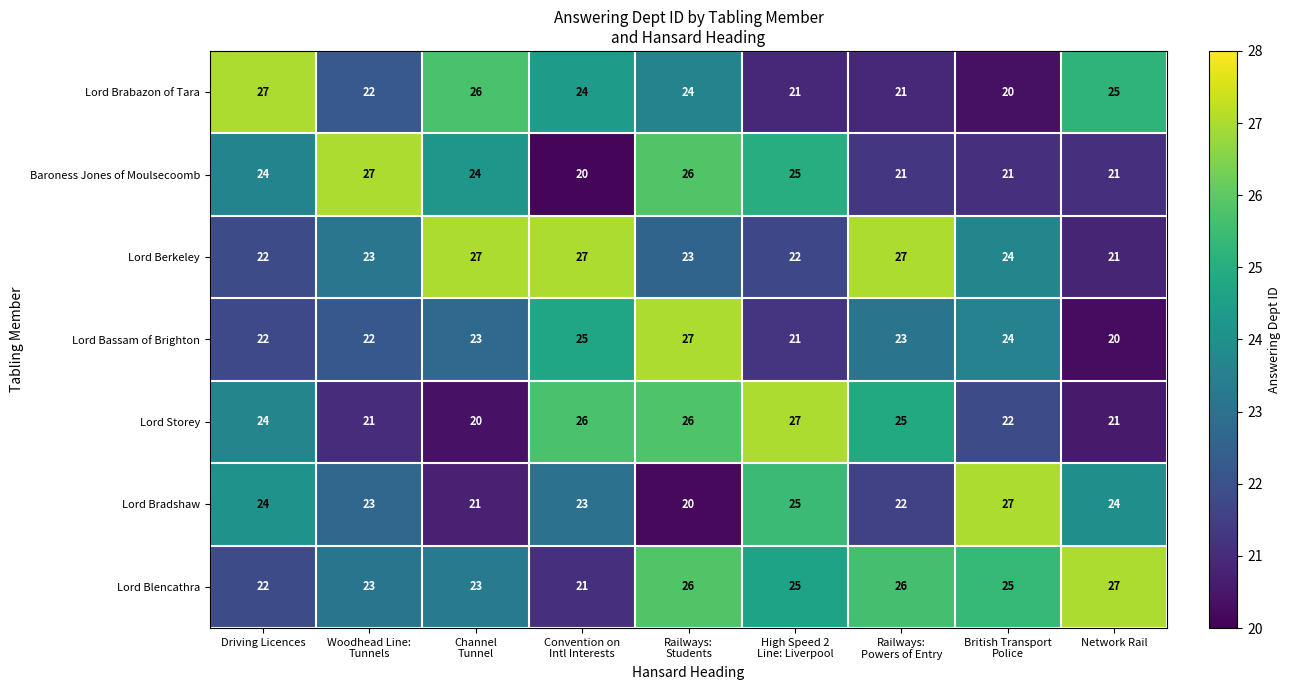

What is the difference between the highest and lowest values at Network Rail?

7